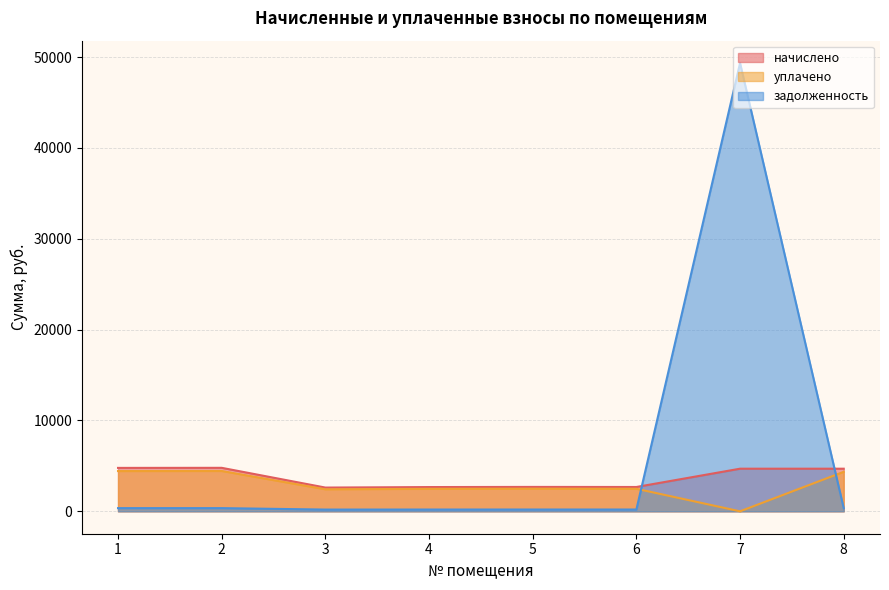

In начислено, how many points are lower than both neighbors (excluding endpoints)?

2